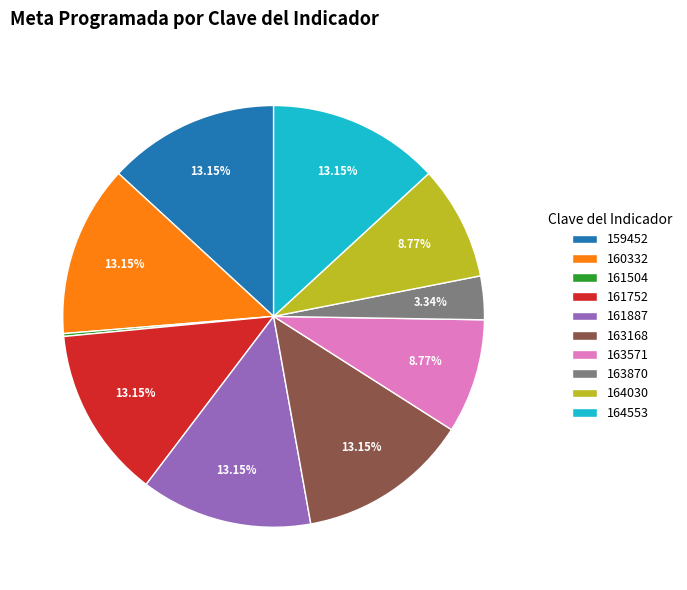

The 159452 slice represents 13% of the pie. True or false?

True